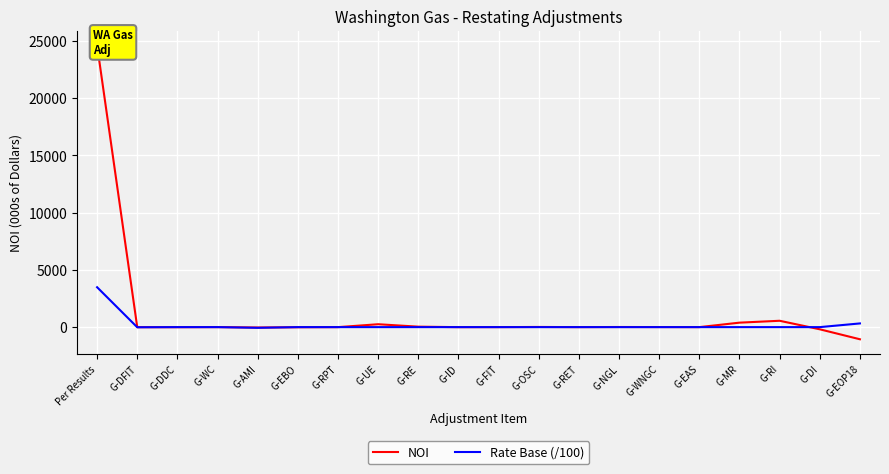

Is it true that NOI equals -12.1 at G-AMI?

False